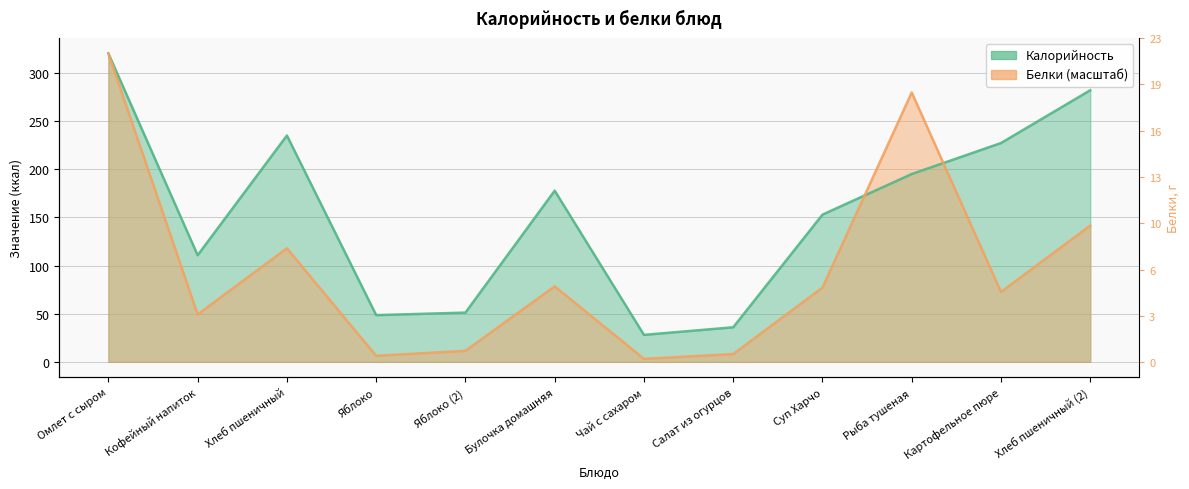

How many times do Калорийность and Белки cross each other?

2